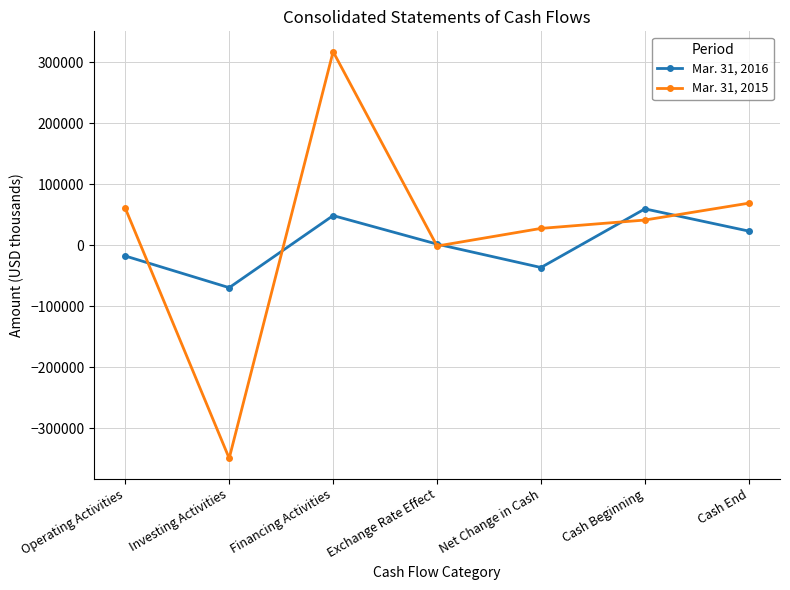

What is the label of the 5th point from the right?

Financing Activities